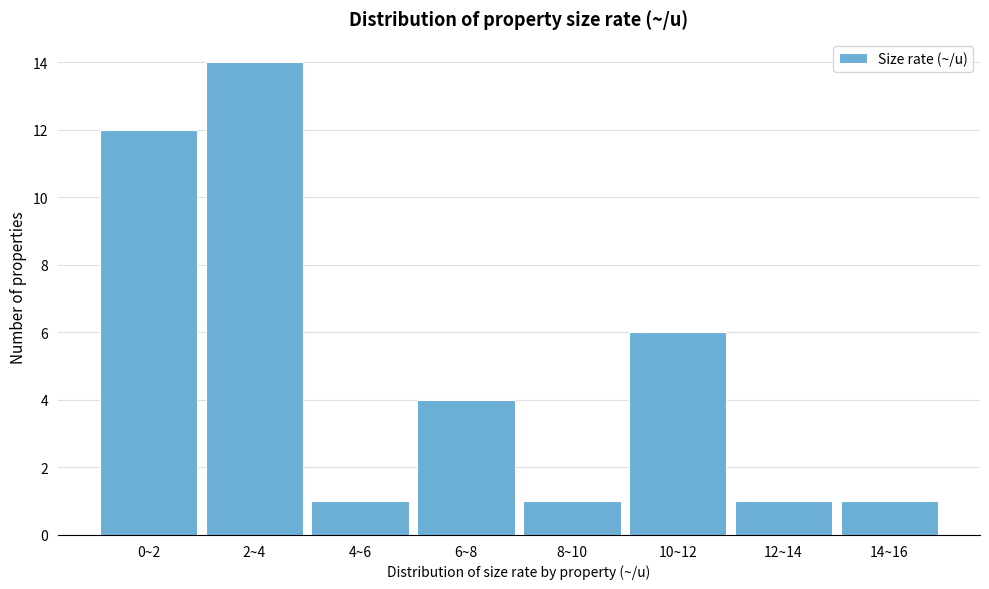

Reading left to right, what are all the values shown in this chart?

12	14	1	4	1	6	1	1